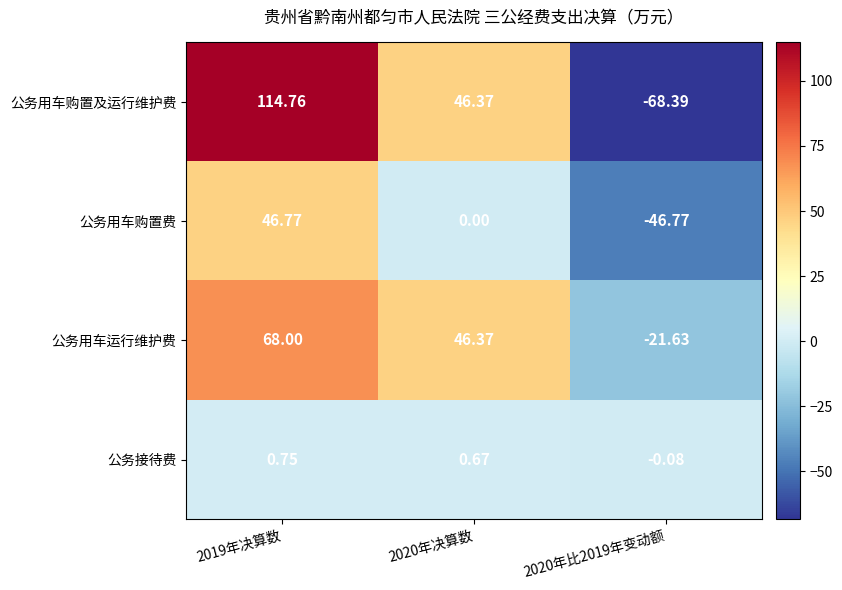

Is the value of 公务用车购置费 at 2019年决算数 greater than the value of 公务用车购置及运行维护费 at 2020年决算数?

Yes